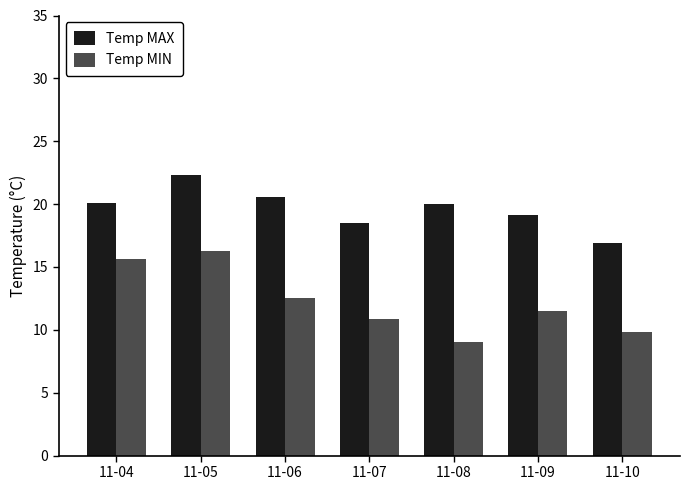

Is the value of Temp MIN at 11-06 greater than the value of Temp MAX at 11-10?

No